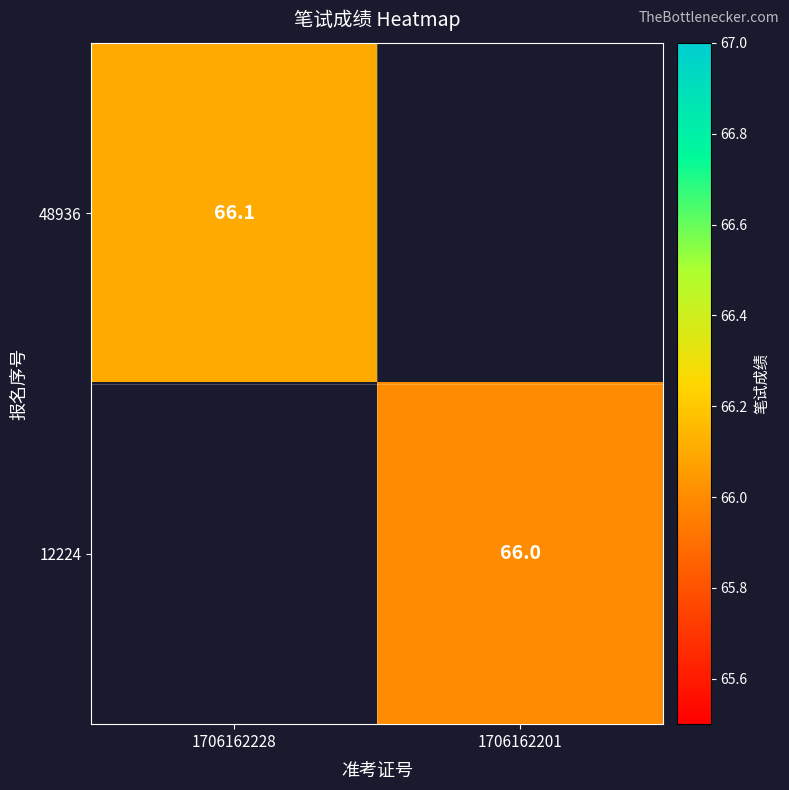

The value of 48936 at 1706162228 is 24.7. True or false?

False